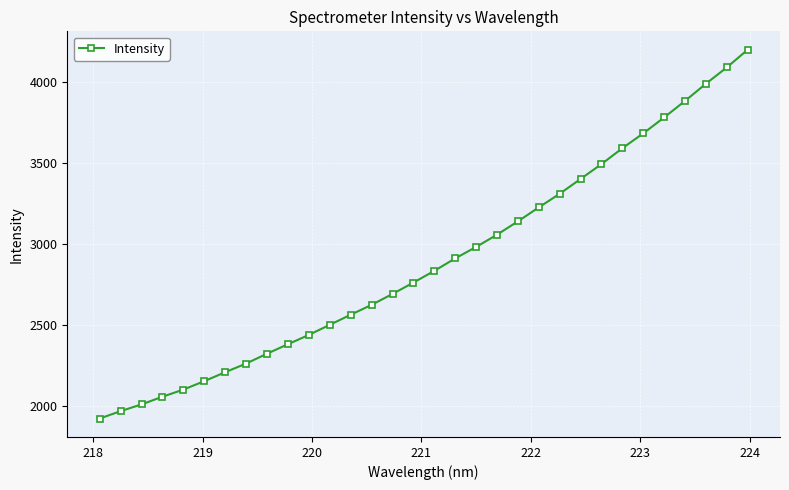

What is the maximum value shown in the chart?

4200.5